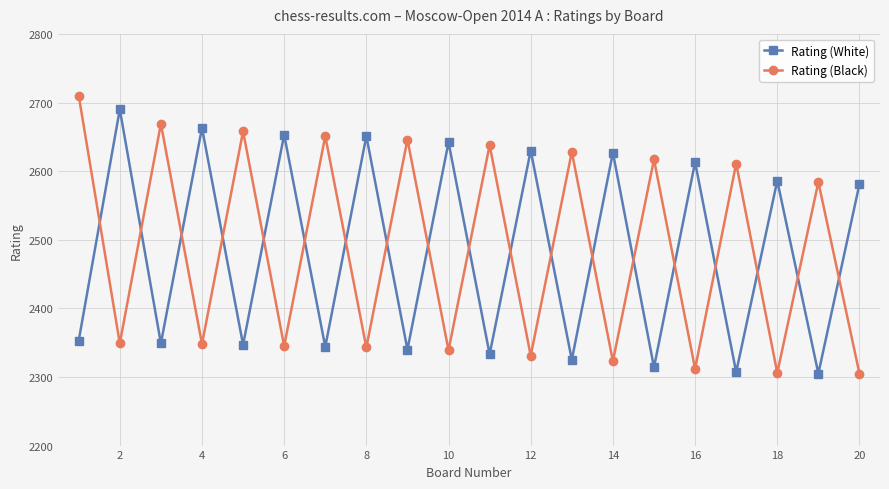

How many intersections are there between Rating (White) and Rating (Black)?

19